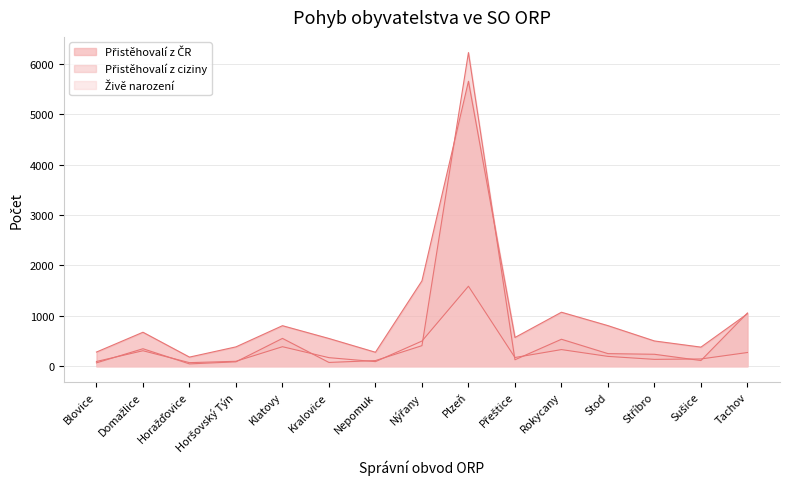

What is the difference between the maximum and minimum values in the Přistěhovalí z ciziny series?

6176